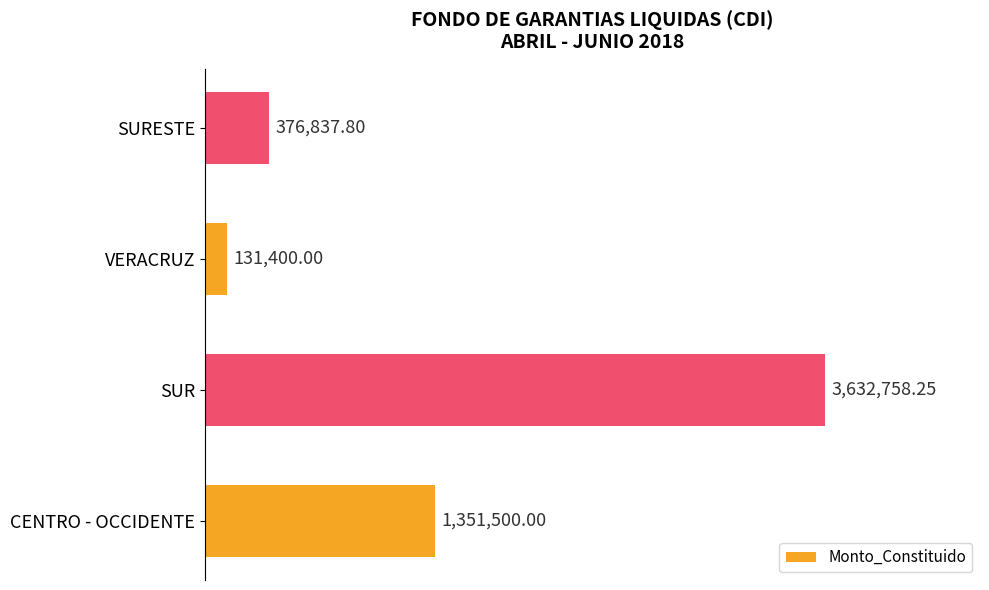

What is the difference between the second highest and minimum values?

1220100.0